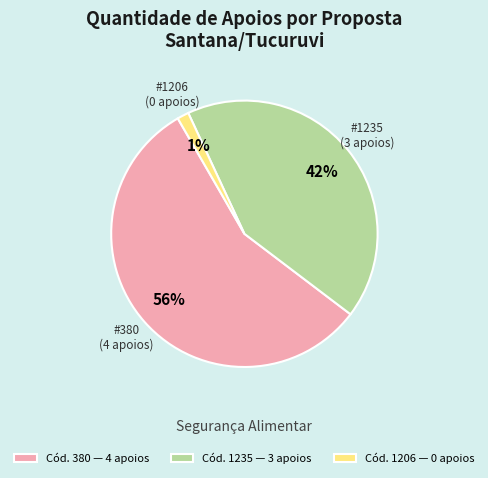

The Cód. 1206 — 0 apoios slice represents 11% of the pie. True or false?

False